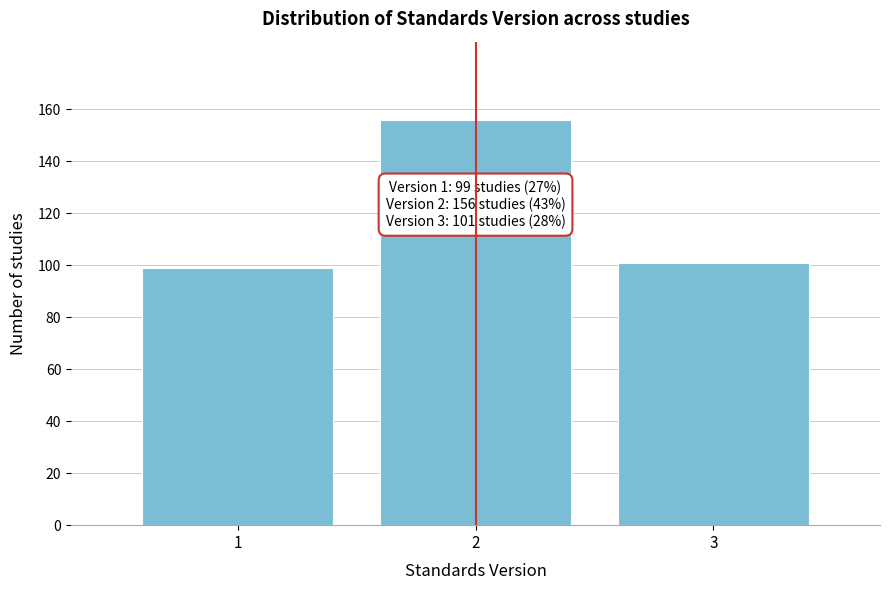

Reading left to right, transcribe all the data shown in this chart.

1=99	2=156	3=101